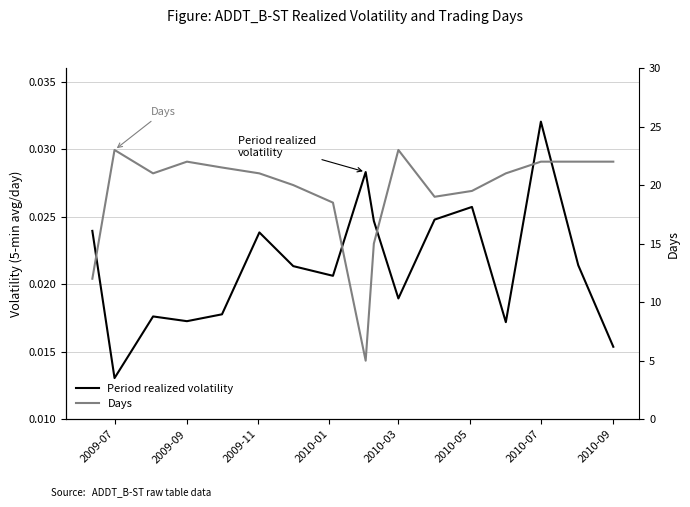

Reading right to left, extract all data points from this chart.

Period realized volatility: 0.0	0.0	0.0	0.0	0.0	0.0	0.0	0.0	0.0	0.0	0.0	0.0	0.0	0.0	0.0	0.0	0.0
Days: 22.0	22.0	22.0	21.0	19.5	19.0	23.0	15.0	5.0	18.5	20.0	21.0	21.5	22.0	21.0	23.0	12.0